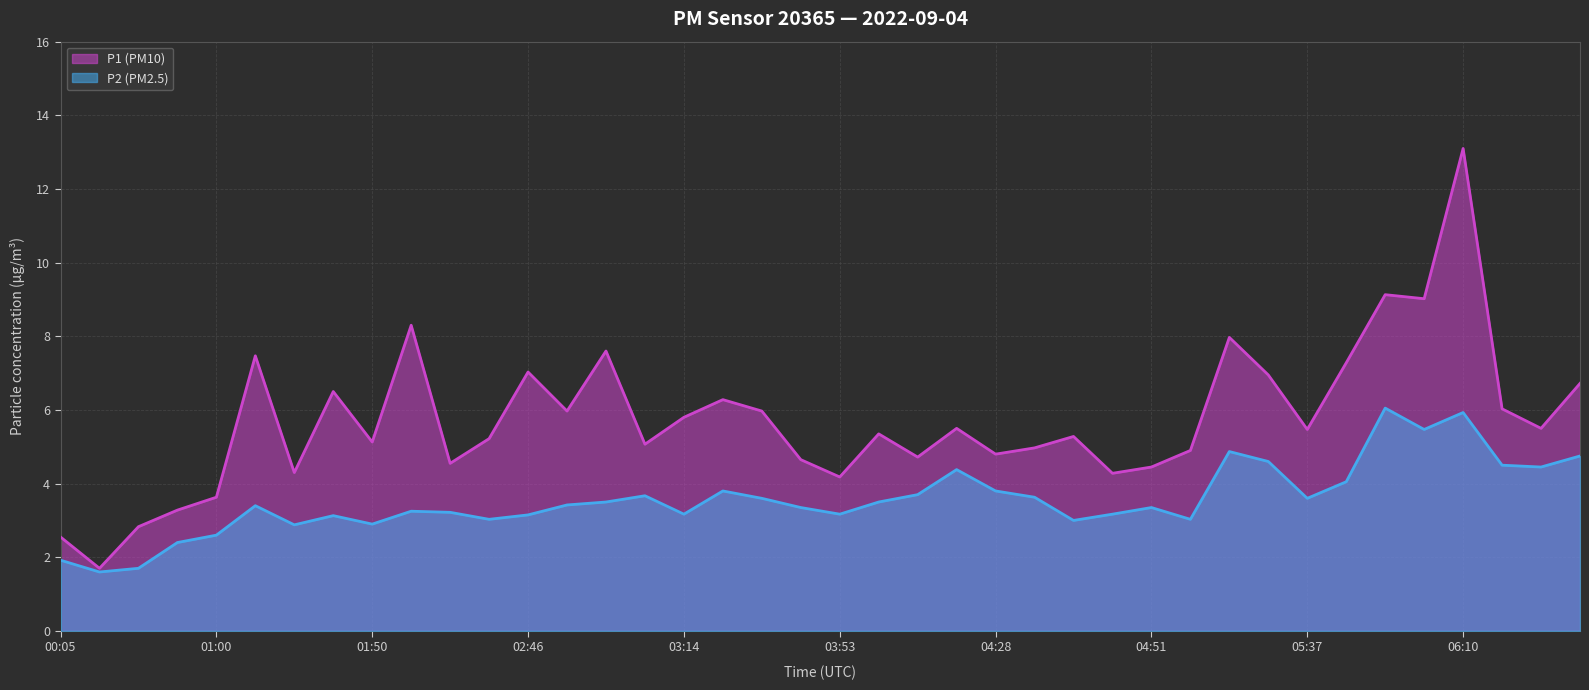

What is the maximum value for P1 (PM10)?

13.1